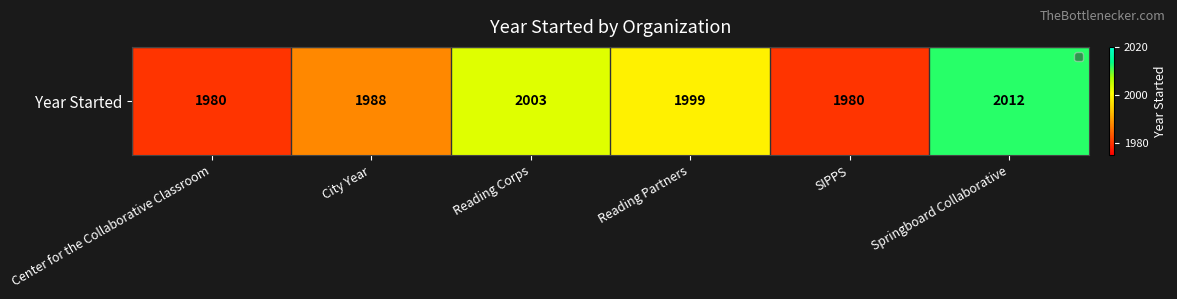

Which category has the highest value across all series?

Springboard Collaborative